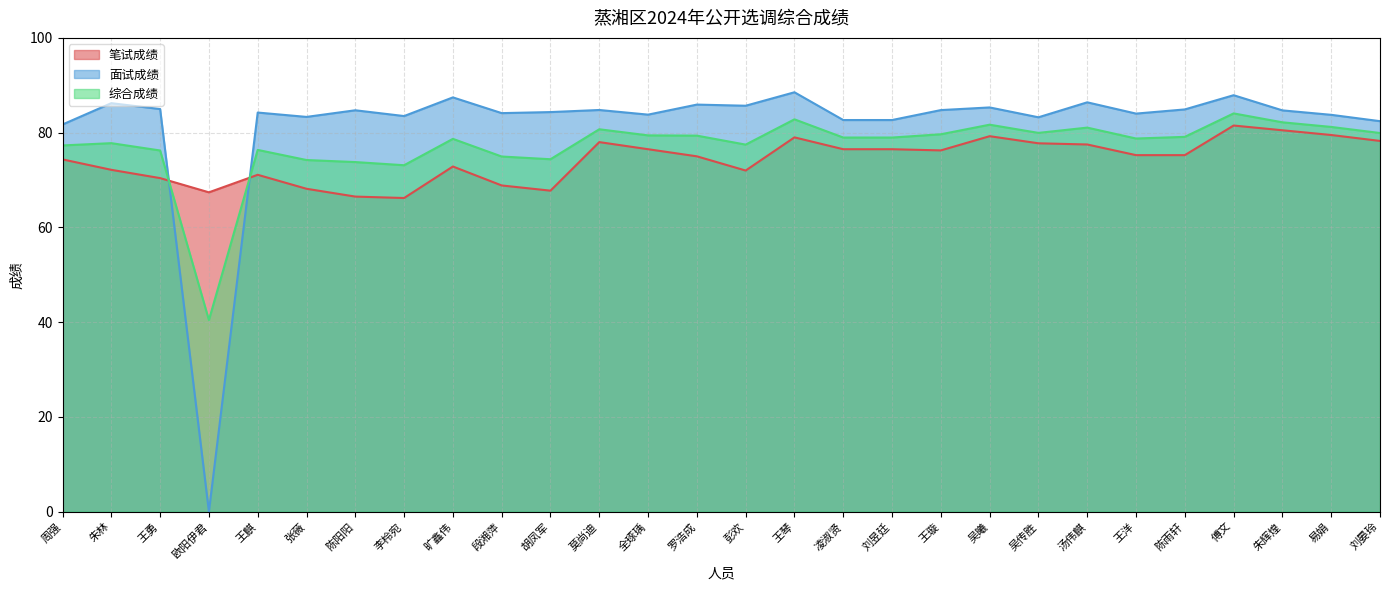

True or false: 综合成绩 and 面试成绩 intersect in this chart.

True